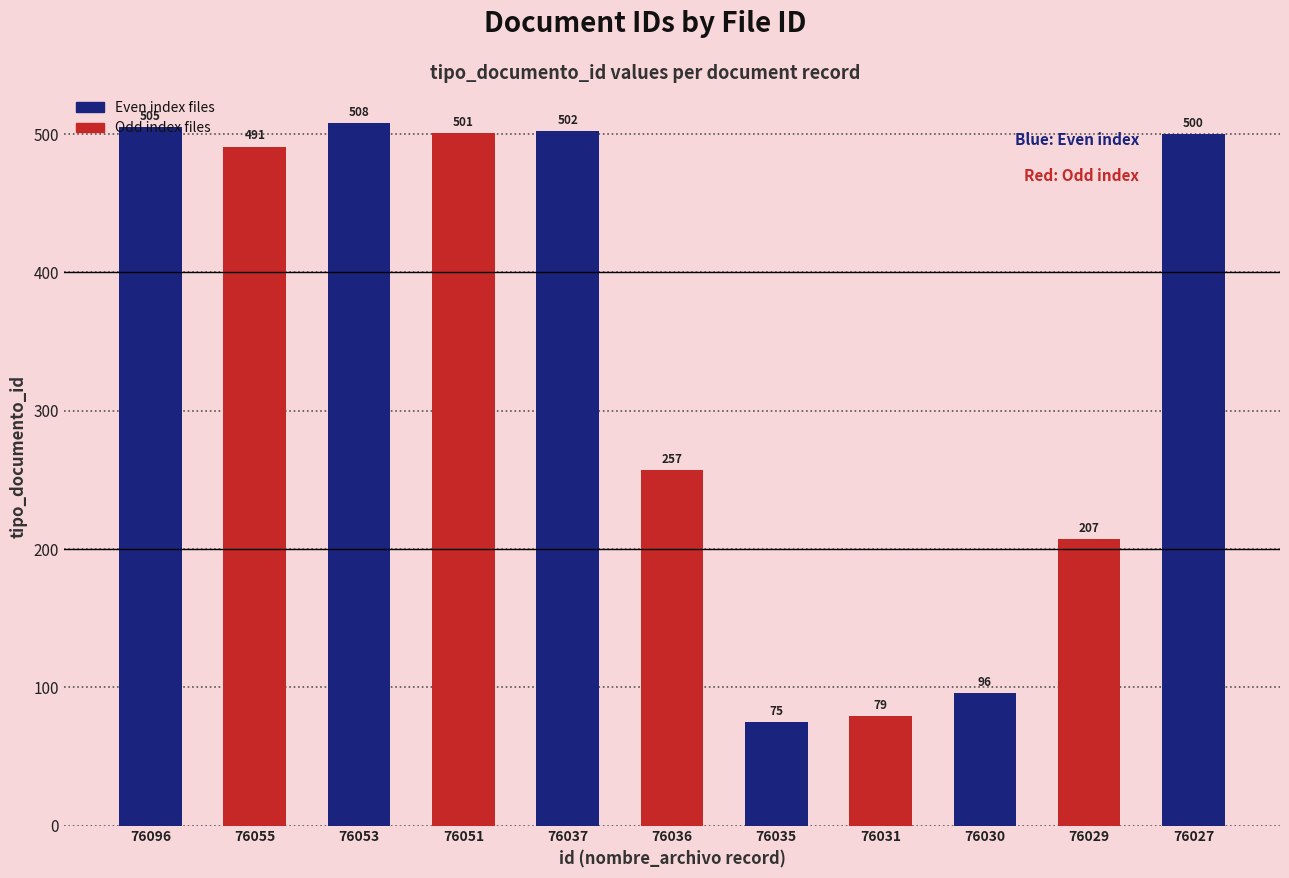

Where is the data nearest to the value 291?

76036